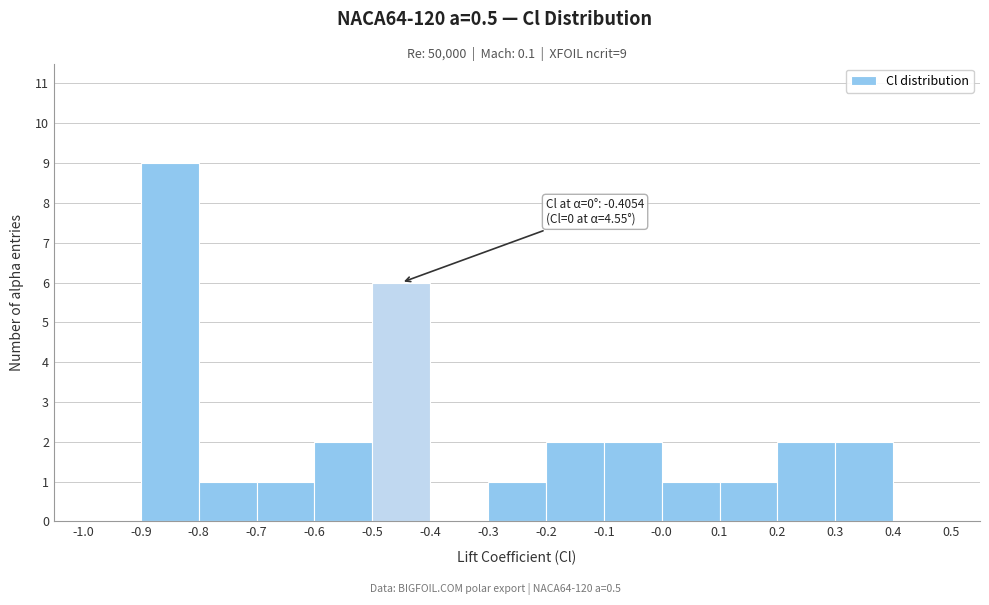

Which range on the x-axis has the tallest bar?

-0.9 to -0.8